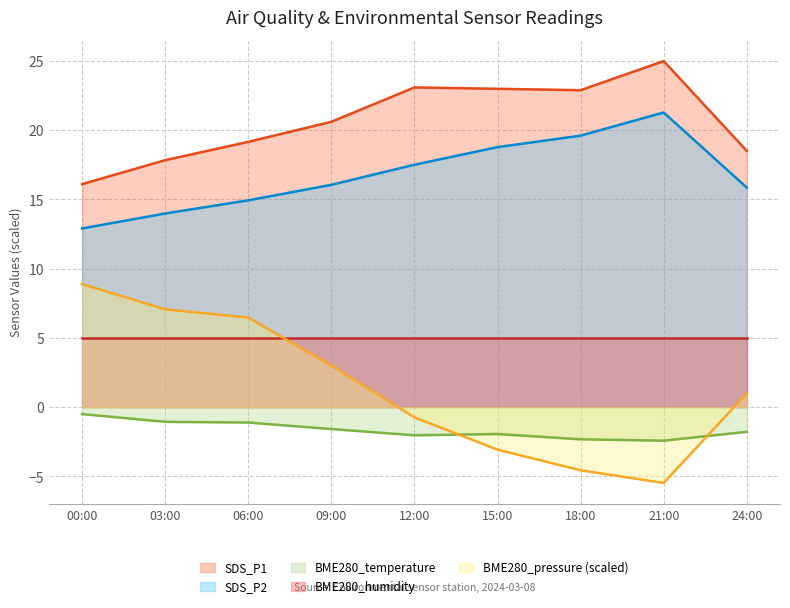

What is the average value of the BME280_temperature series?

-1.6